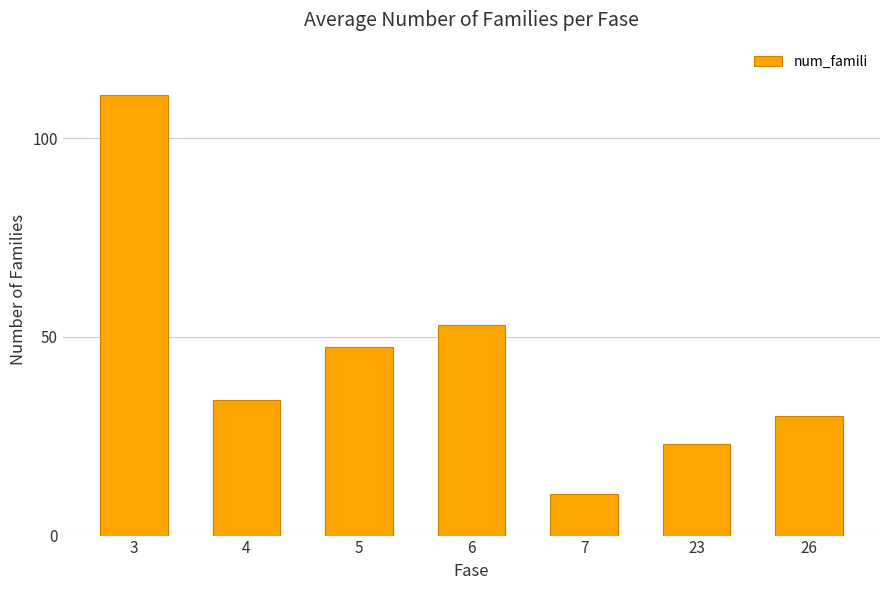

At which label does the data first exceed 34?

3